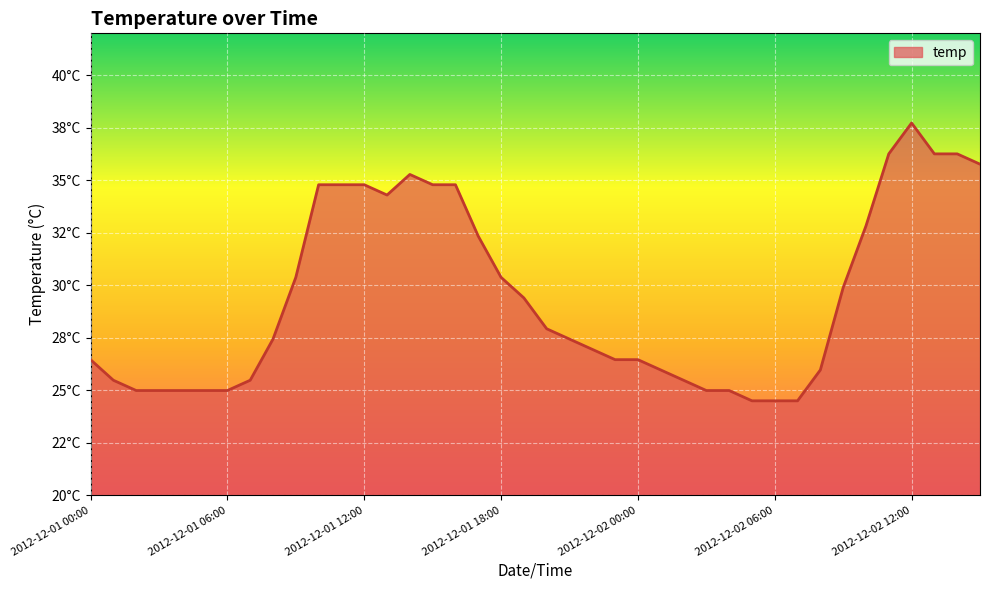

Is this an area chart (filled region under the line)?

Yes